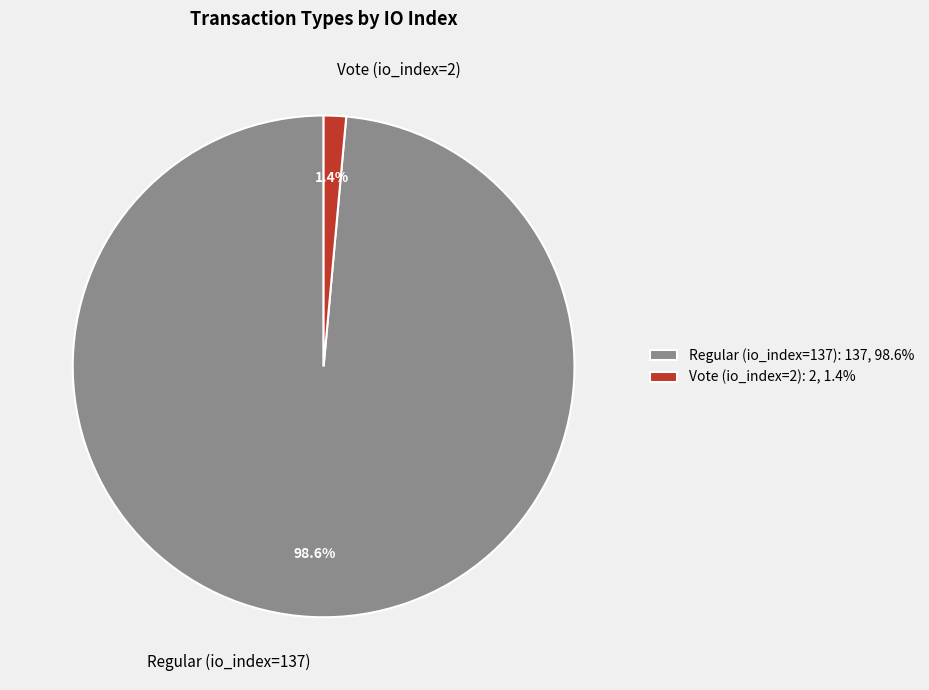

Is it true that Vote (io_index=2) is 1% of the pie?

True